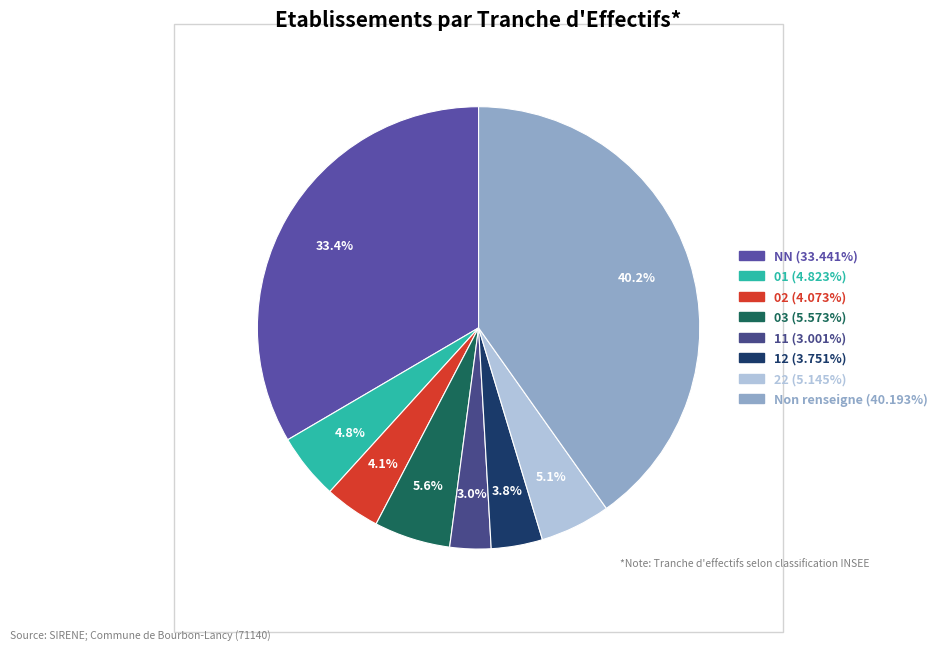

Count the number of slices in the pie.

8